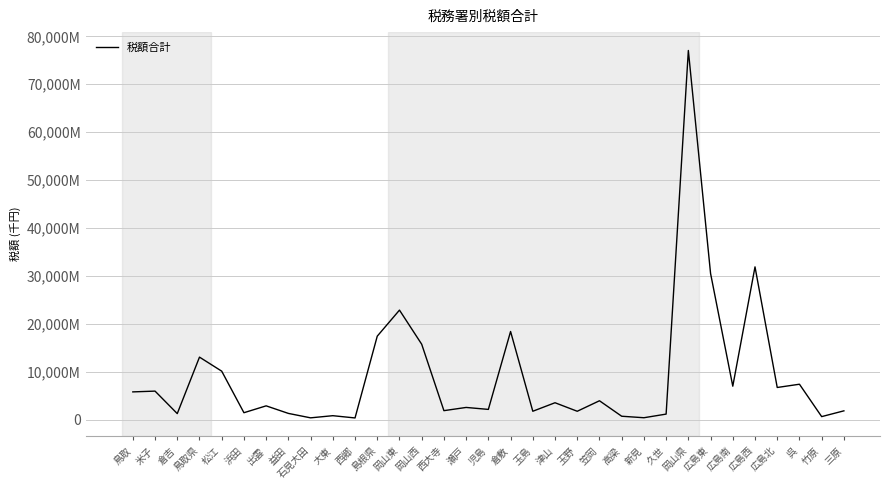

Does the chart display data point markers on the line(s)?

No